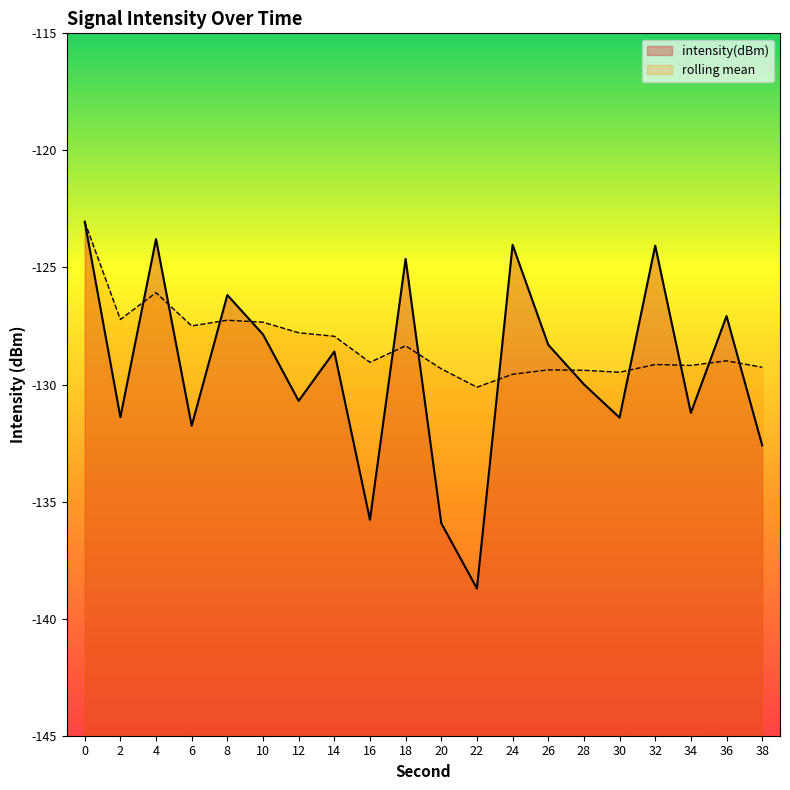

Rank the series at 20 from lowest to highest value.

intensity(dBm), rolling mean